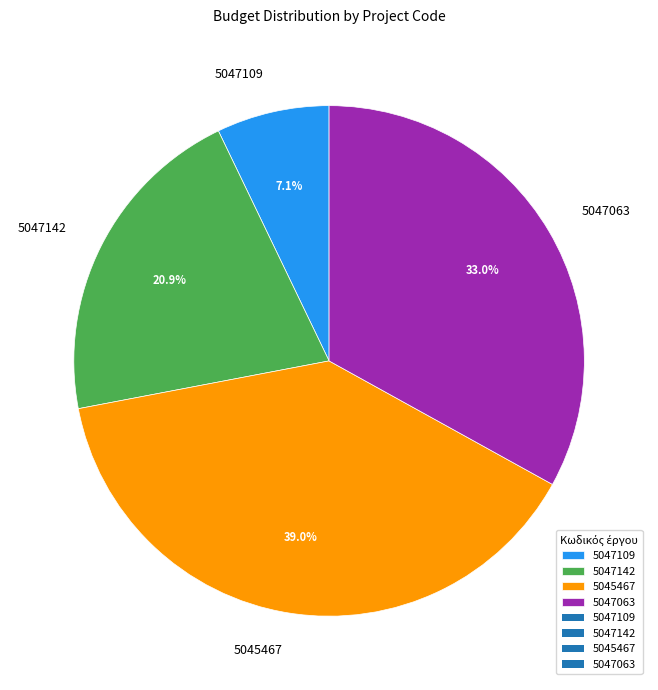

To the nearest percent, what percentage of the pie is 5047109?

7%